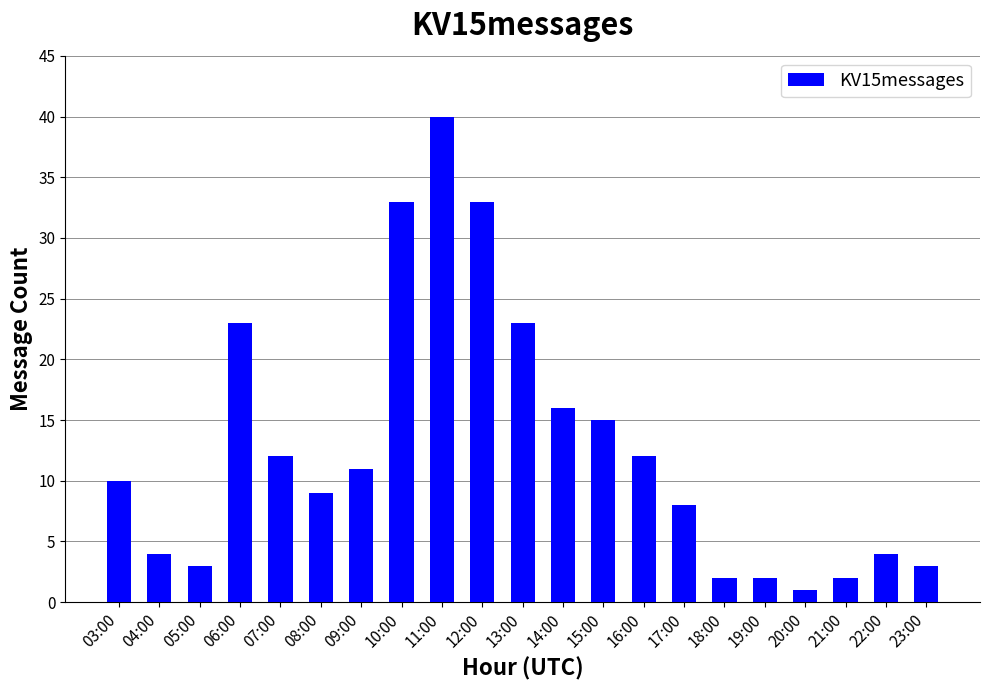

The chart shows a value of 4 at 04:00. True or false?

True